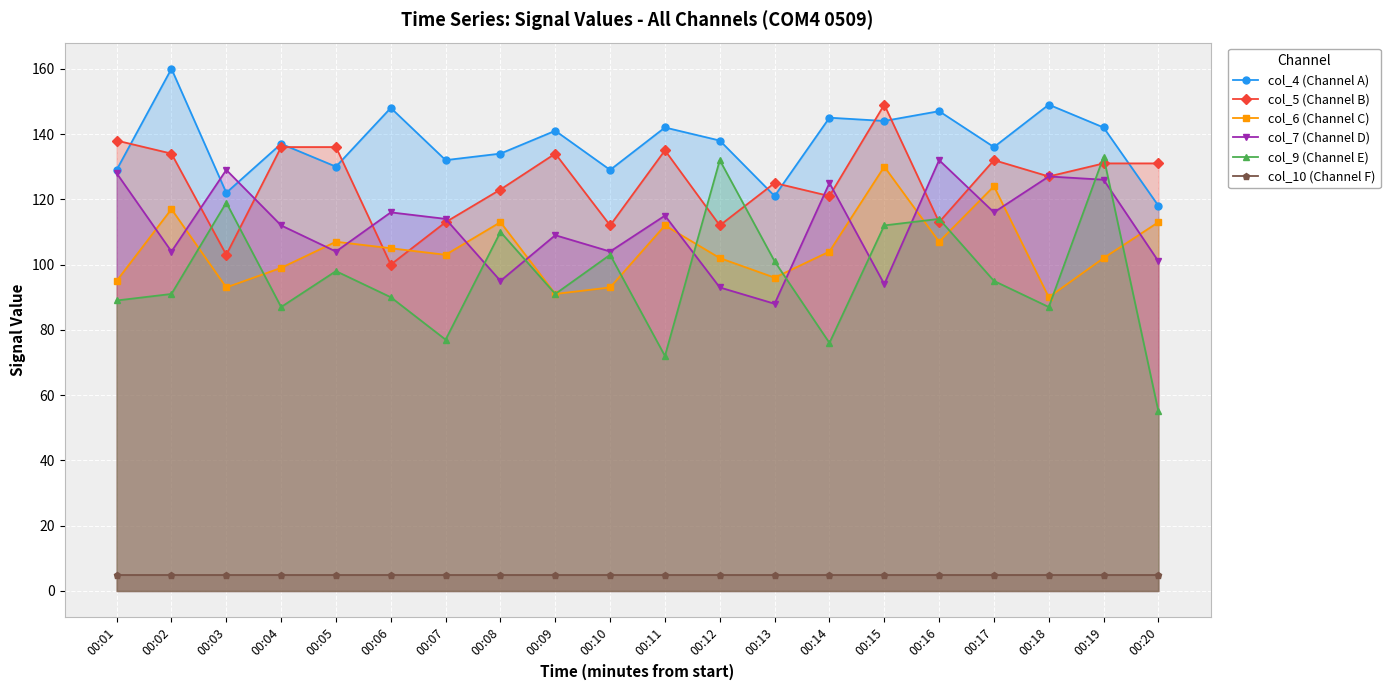

At which category is the sum across all series the highest?

00:19